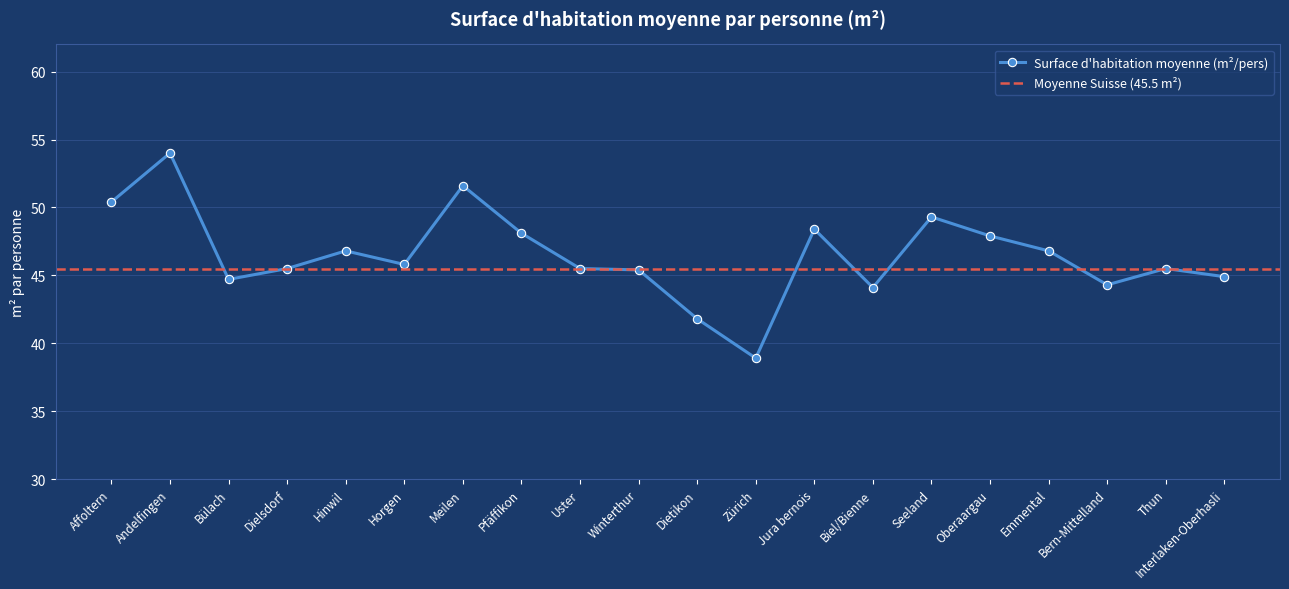

What is the difference between the maximum and minimum values?

15.1